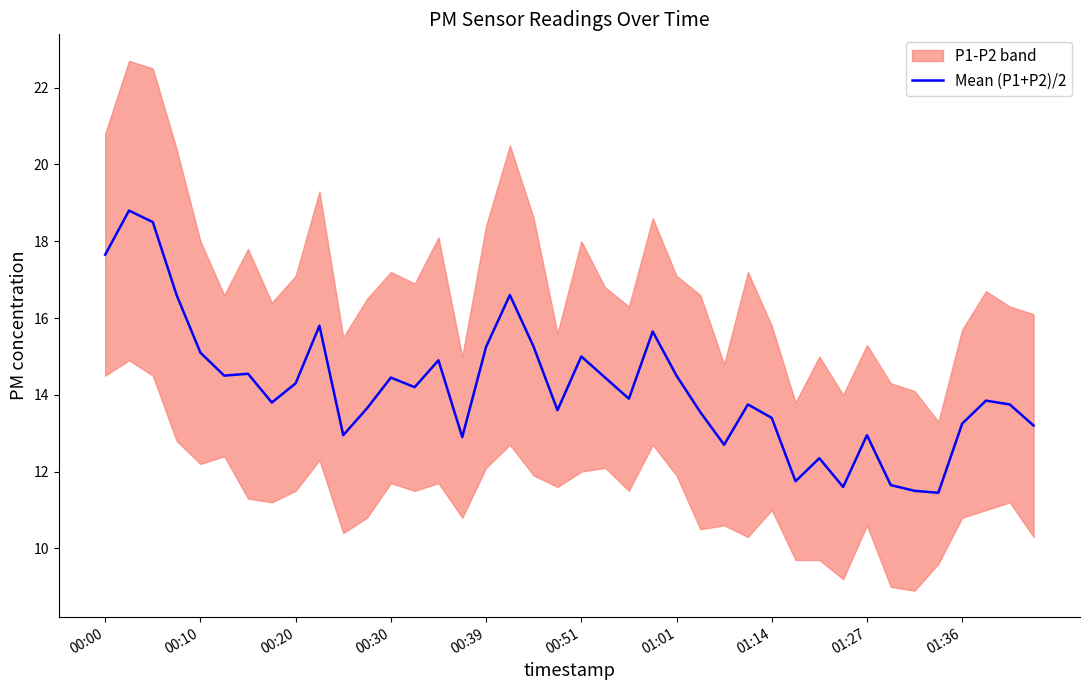

How many interior local valleys (lower than both neighbors) does the data have?

11